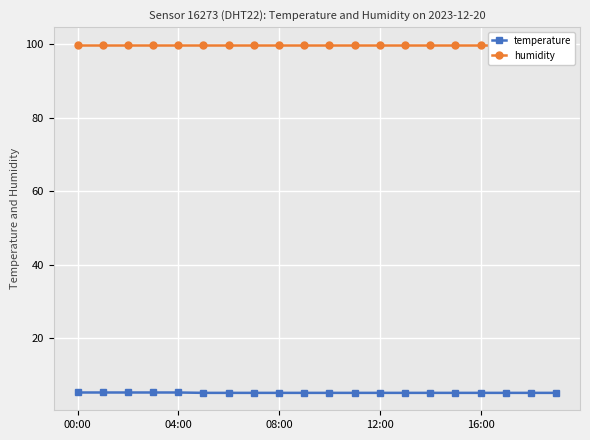

Reading right to left, list all the values displayed in this chart.

temperature: 5.1	5.1	5.1	5.1	5.1	5.1	5.1	5.1	5.1	5.1	5.1	5.1	5.1	5.1	5.1	5.2	5.2	5.2	5.2	5.2
humidity: 99.9	99.9	99.9	99.9	99.9	99.9	99.9	99.9	99.9	99.9	99.9	99.9	99.9	99.9	99.9	99.9	99.9	99.9	99.9	99.9